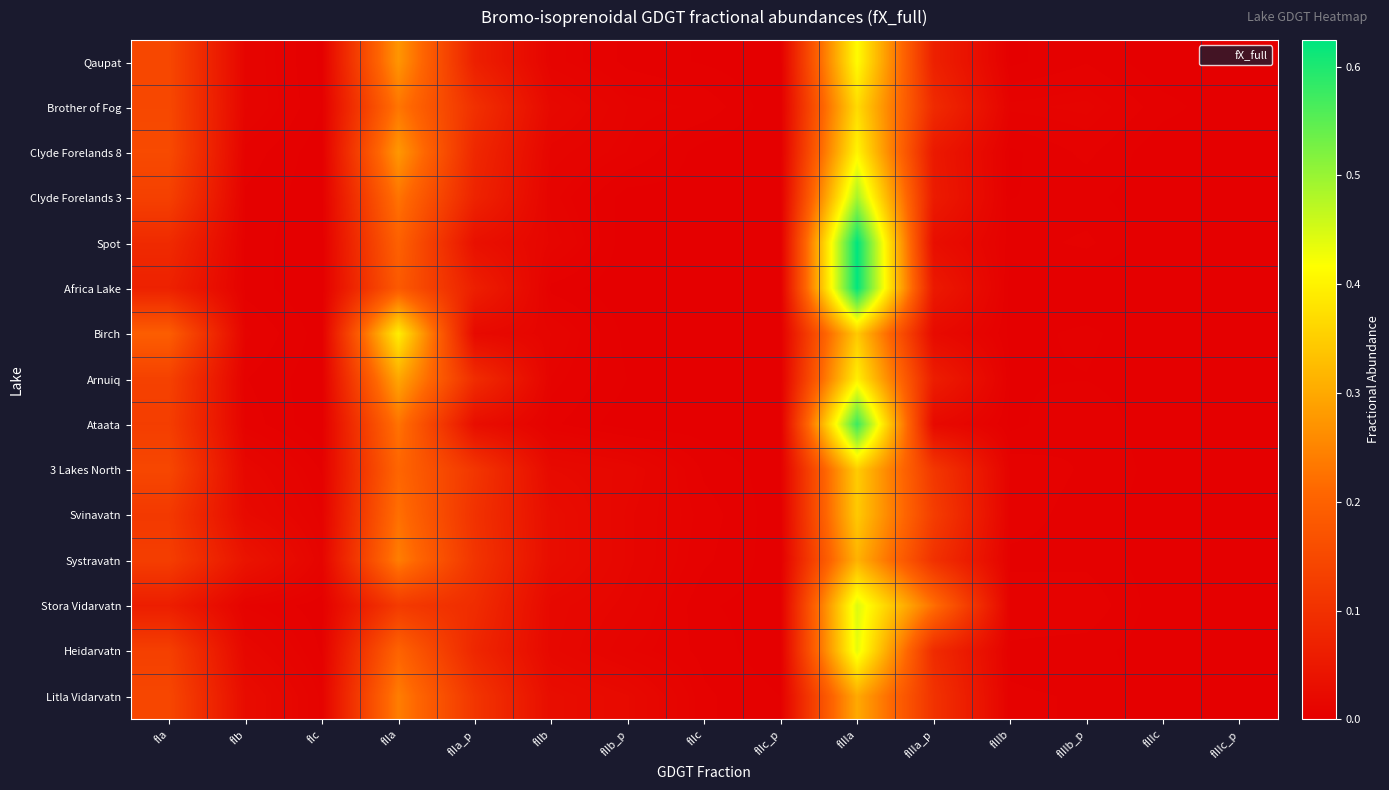

Between fIb and fIIIb_p, which is larger?

fIb